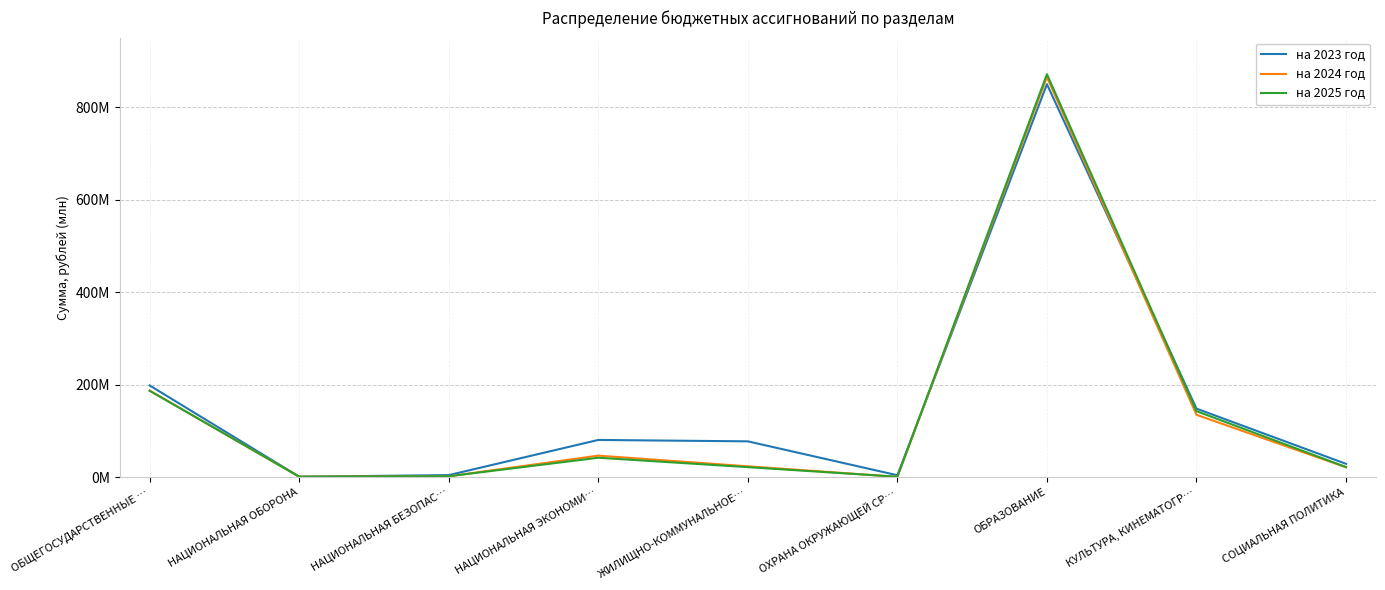

True or false: на 2023 год has a value of 7602126.3 at ОХРАНА ОКРУЖАЮЩЕЙ СР….

False